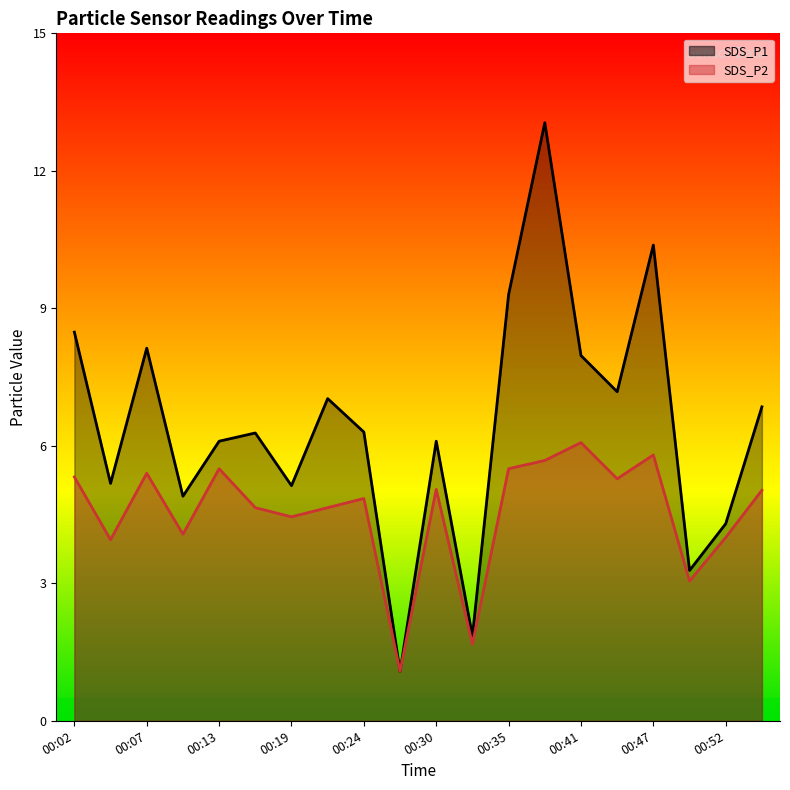

How many distinct data groups are displayed?

2